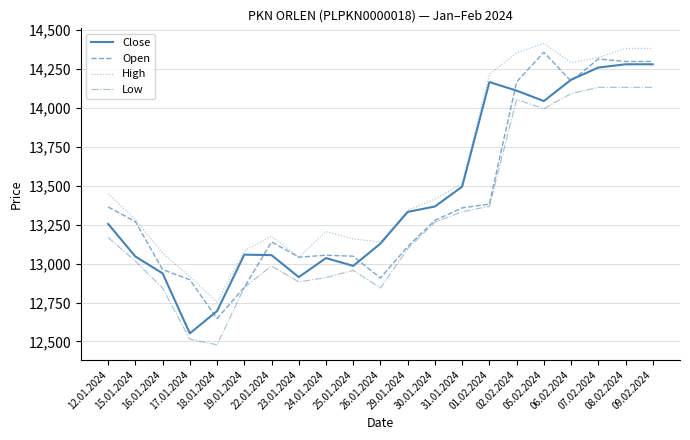

What is the smallest value displayed?

12479